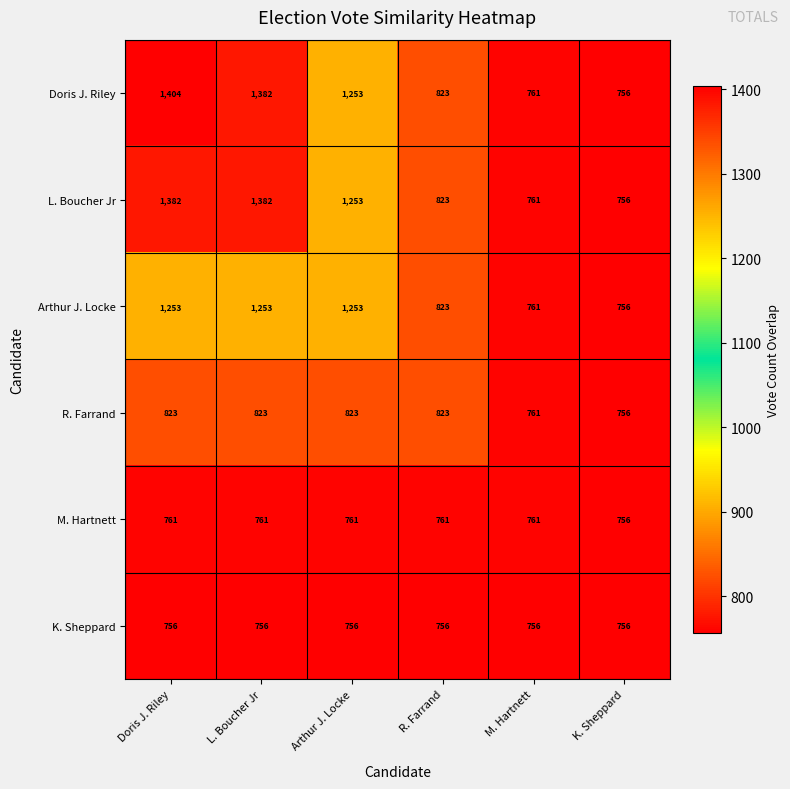

At which category is the sum across all series the highest?

Doris J. Riley